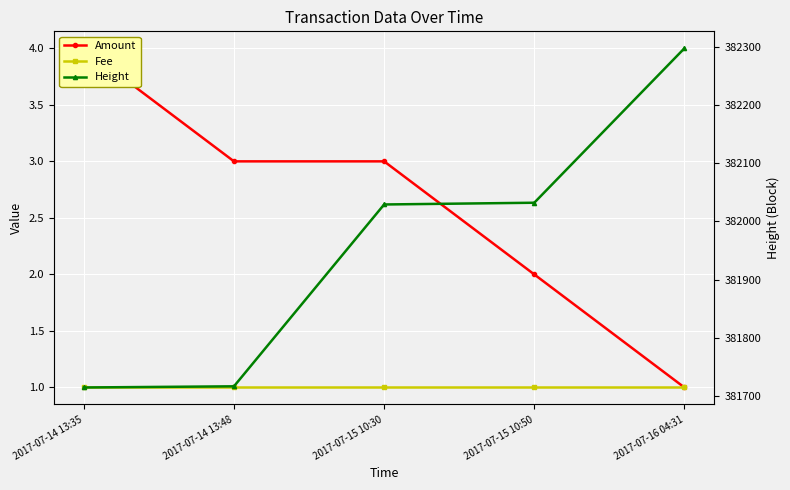

Does the chart display data point markers on the line(s)?

Yes